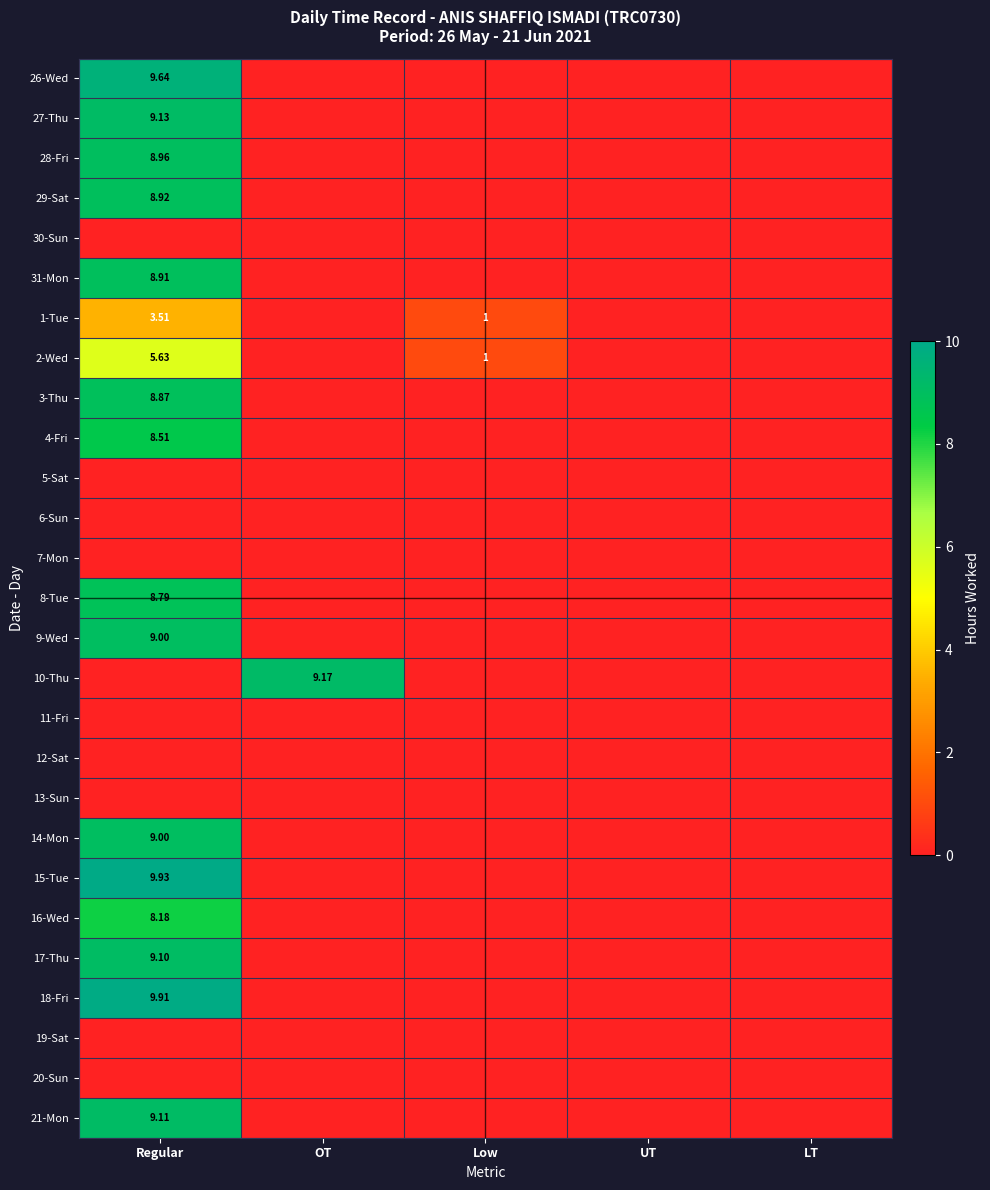

At which category is the sum across all series the highest?

Regular